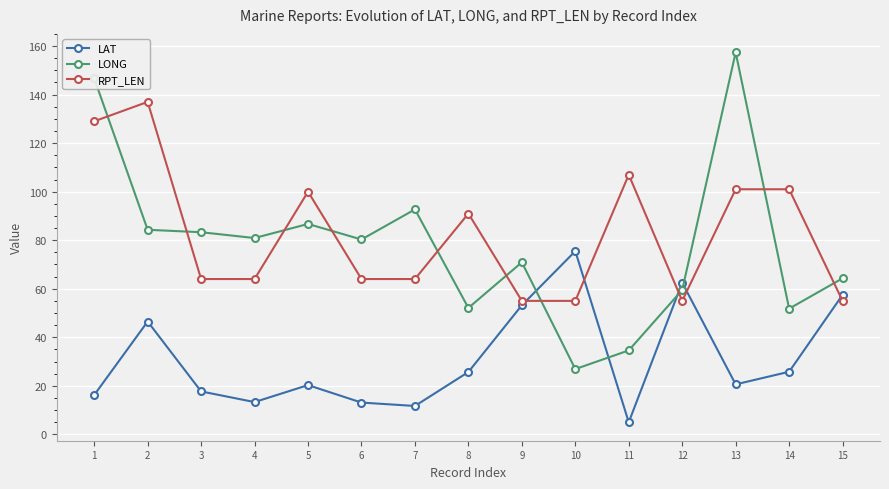

Which label corresponds to the smallest value in the chart?

11